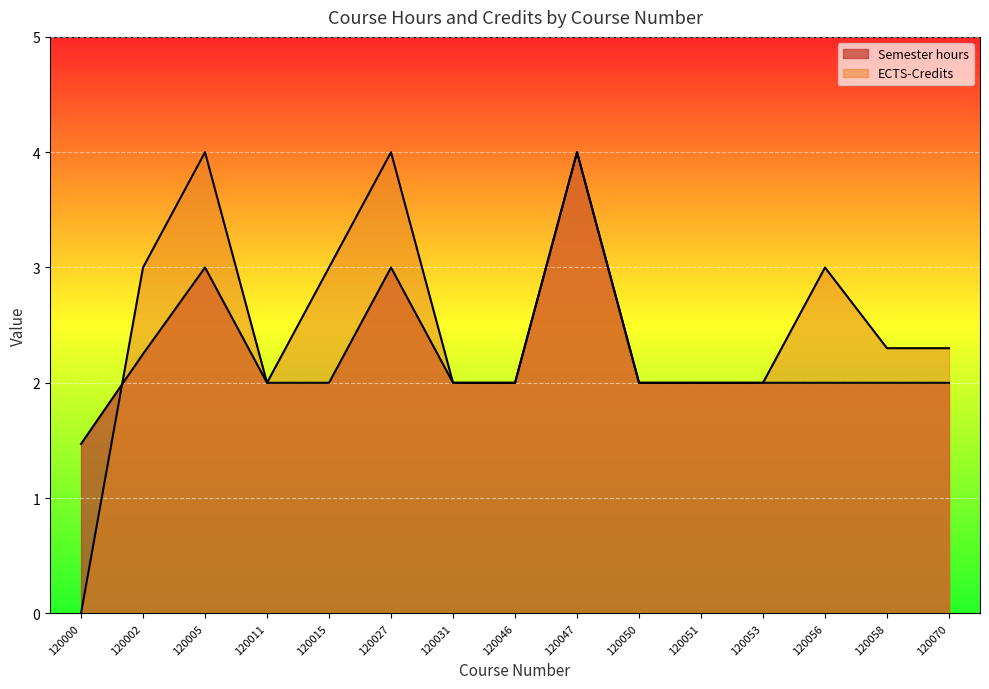

At which category does ECTS-Credits reach its first local valley?

120011